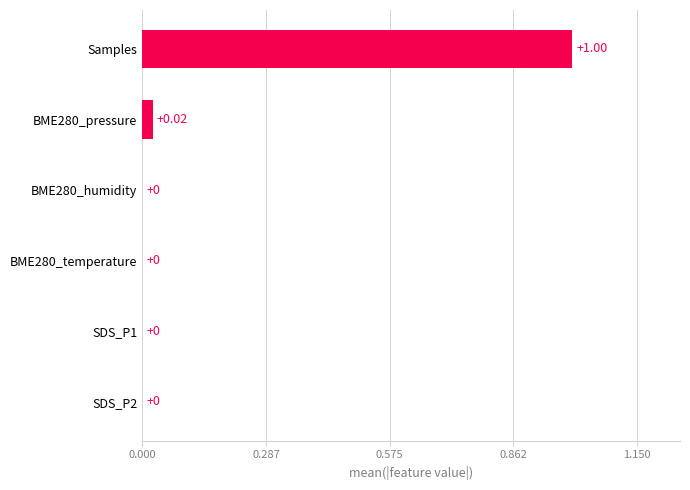

Which category has the highest value across all series?

Samples